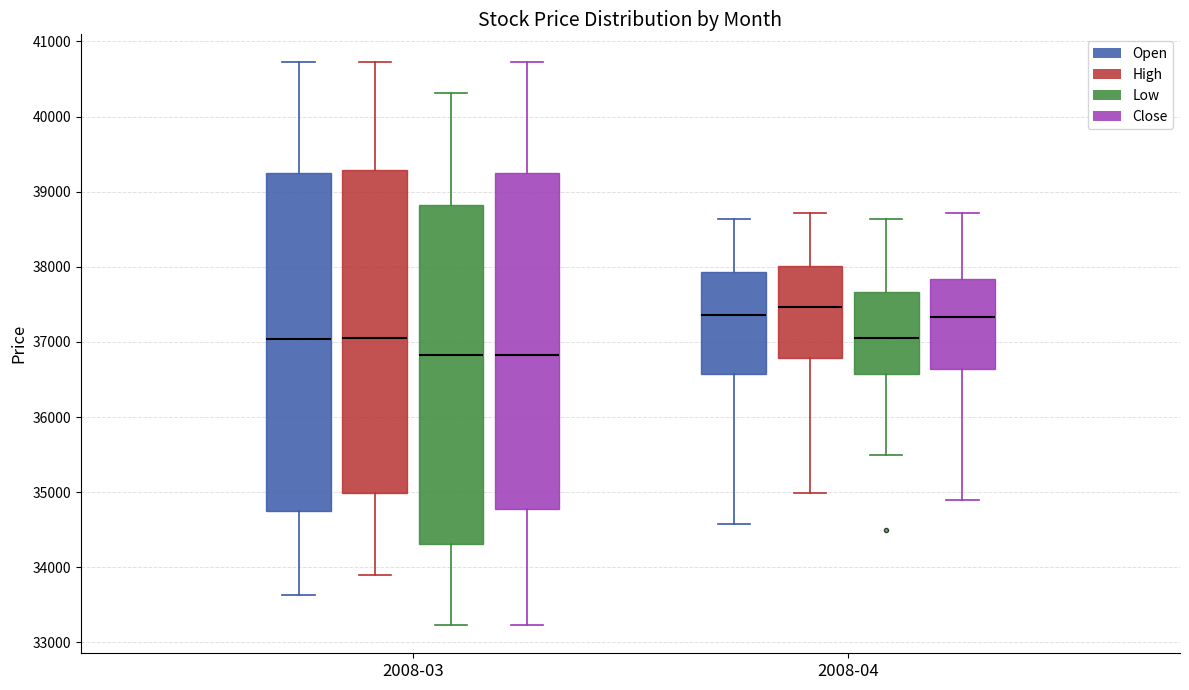

Where does the upper whisker of the box for 2008-03 (Low) end on the y-axis? The values are not printed on the chart, so give them approximately, as read against the axis.

40300